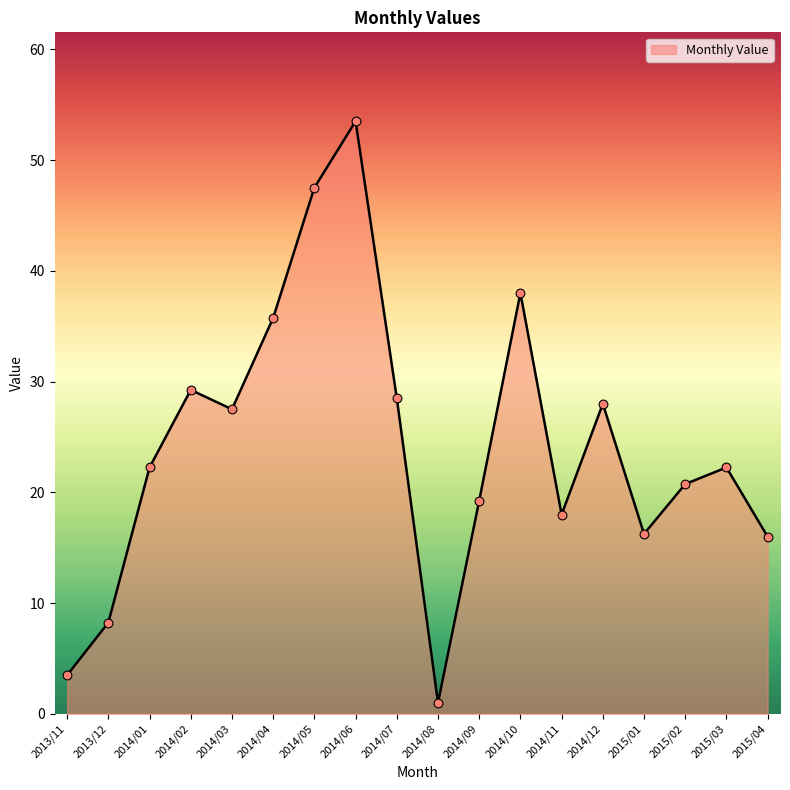

Approximately how many times larger is the value at 2014/02 compared to 2014/12?

1.0